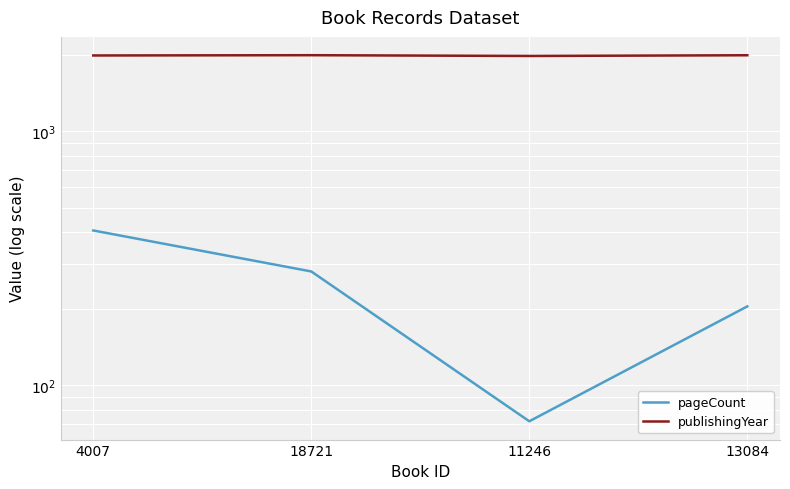

Reading left to right, list all the values displayed in this chart.

pageCount: 406	280	72	204
publishingYear: 1984	1989	1975	1988